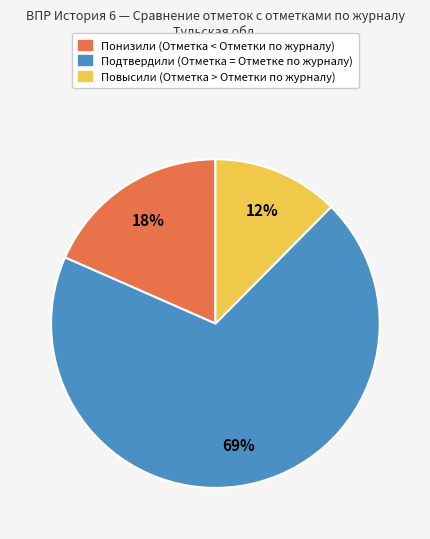

How many slices are in this pie chart?

3